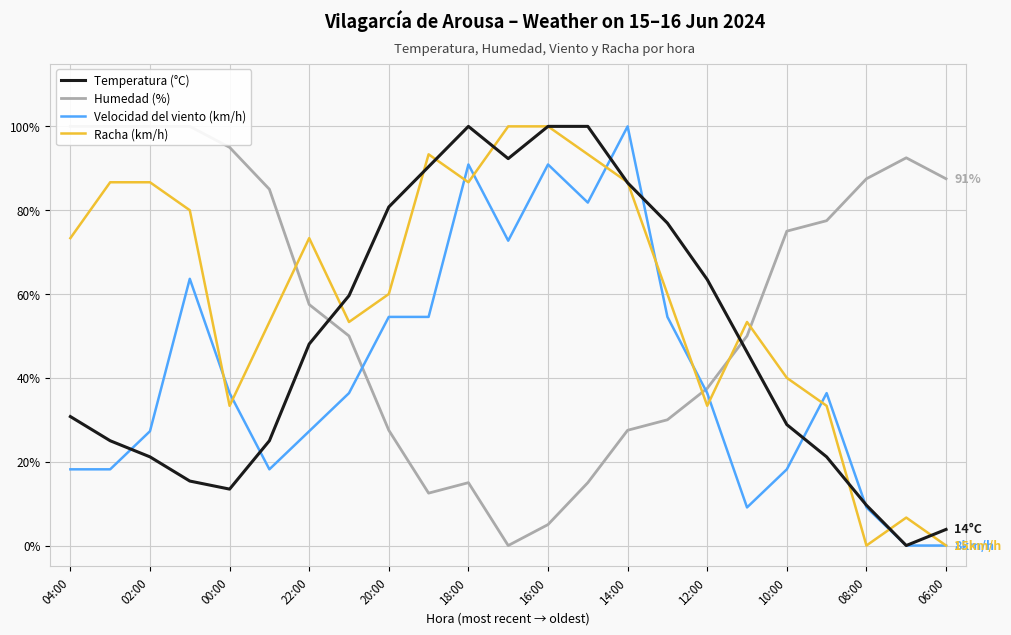

Which series has the widest spread of values?

Temperatura (°C)